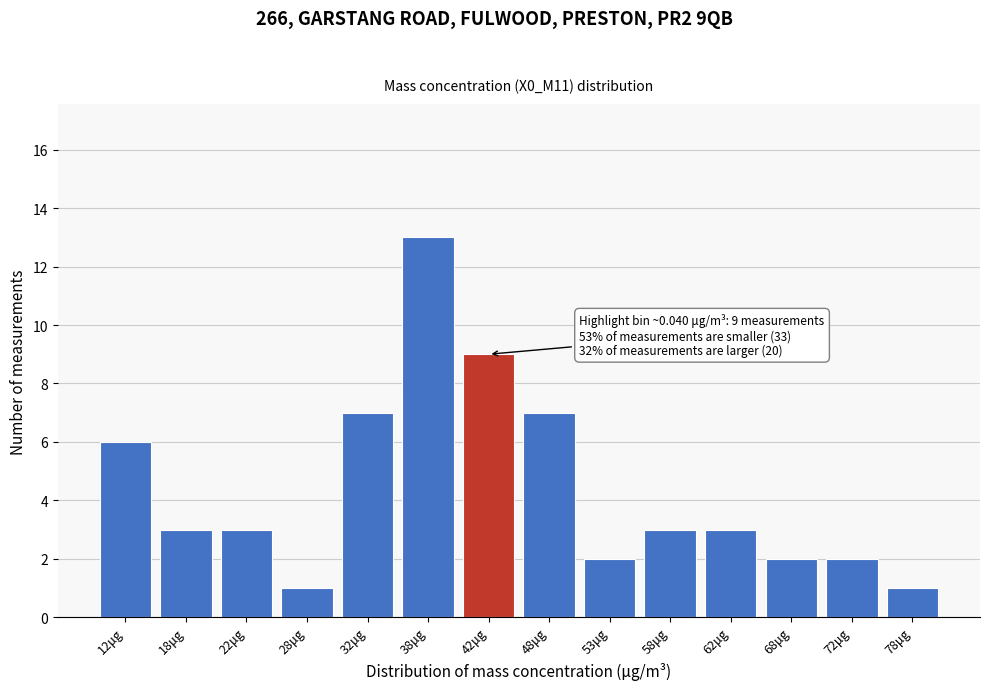

Reading left to right, what are all the values shown in this chart?

6	3	3	1	7	13	9	7	2	3	3	2	2	1